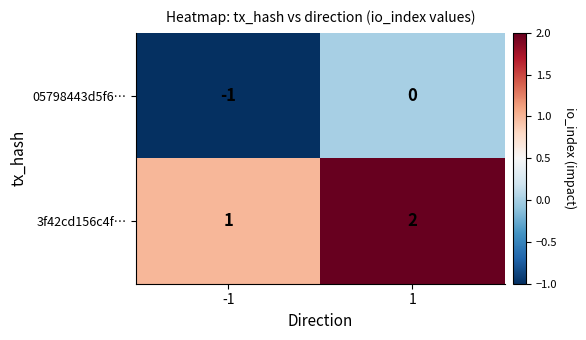

Rank the categories by 05798443d5f6… value from lowest to highest.

-1, 1